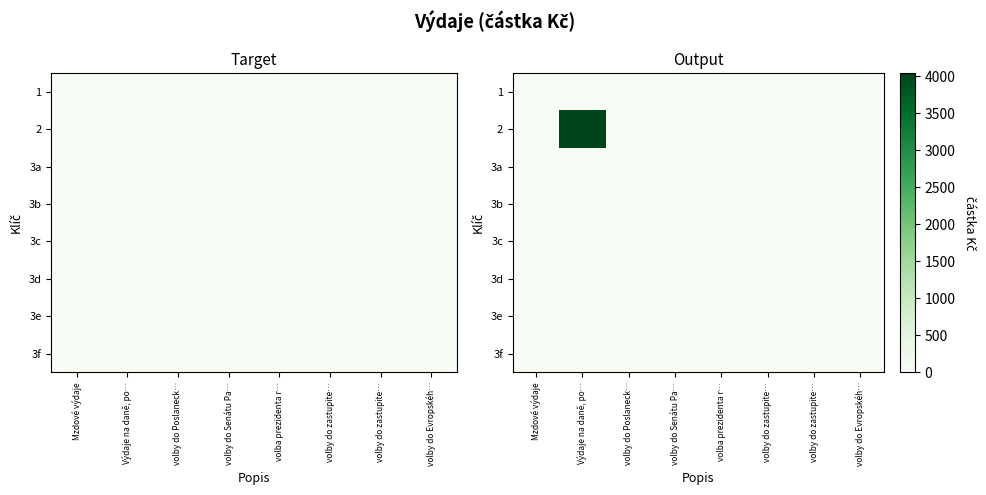

True or false: 3d has a value of 0 at volba prezidenta r….

True